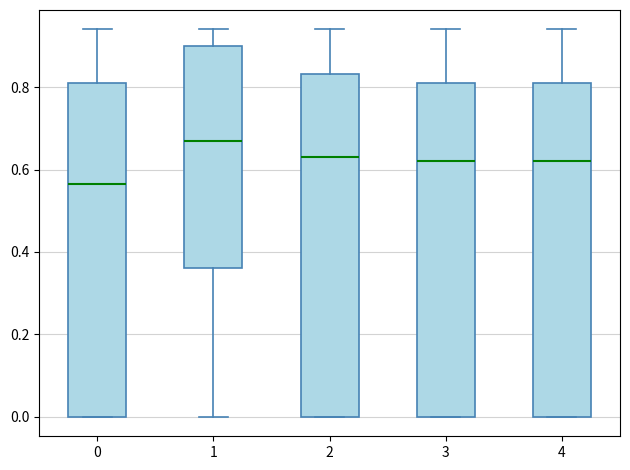

Reading left to right, read every box against the y-axis: the position of its median line, the range the box covers, and the ends of its whiskers. The values are not printed on the chart, so give them approximately, as read against the axis.

0: median 0.56, box 0.00 to 0.82, whiskers 0.00 to 0.94
1: median 0.68, box 0.36 to 0.90, whiskers 0.00 to 0.94
2: median 0.64, box 0.00 to 0.84, whiskers 0.00 to 0.94
3: median 0.62, box 0.00 to 0.82, whiskers 0.00 to 0.94
4: median 0.62, box 0.00 to 0.82, whiskers 0.00 to 0.94